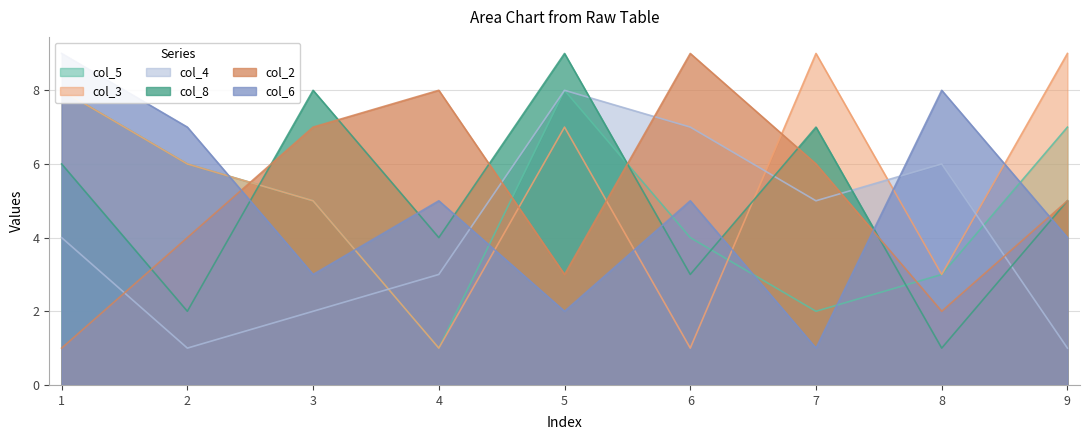

What is the spread (max minus min) of values at 3?

6